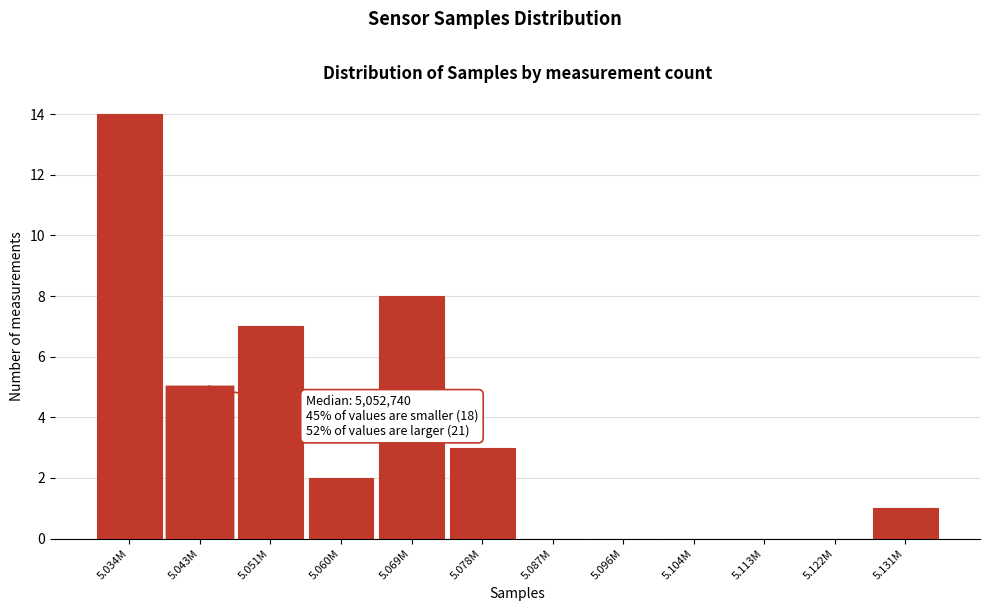

Reading right to left, transcribe all the data shown in this chart.

5.131M=1	5.122M=0	5.113M=0	5.104M=0	5.096M=0	5.087M=0	5.078M=3	5.069M=8	5.060M=2	5.051M=7	5.043M=5	5.034M=14